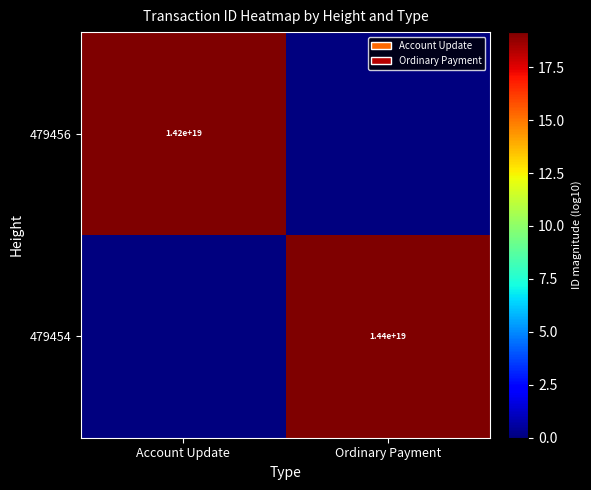

At which category is the sum across all series the highest?

Ordinary Payment